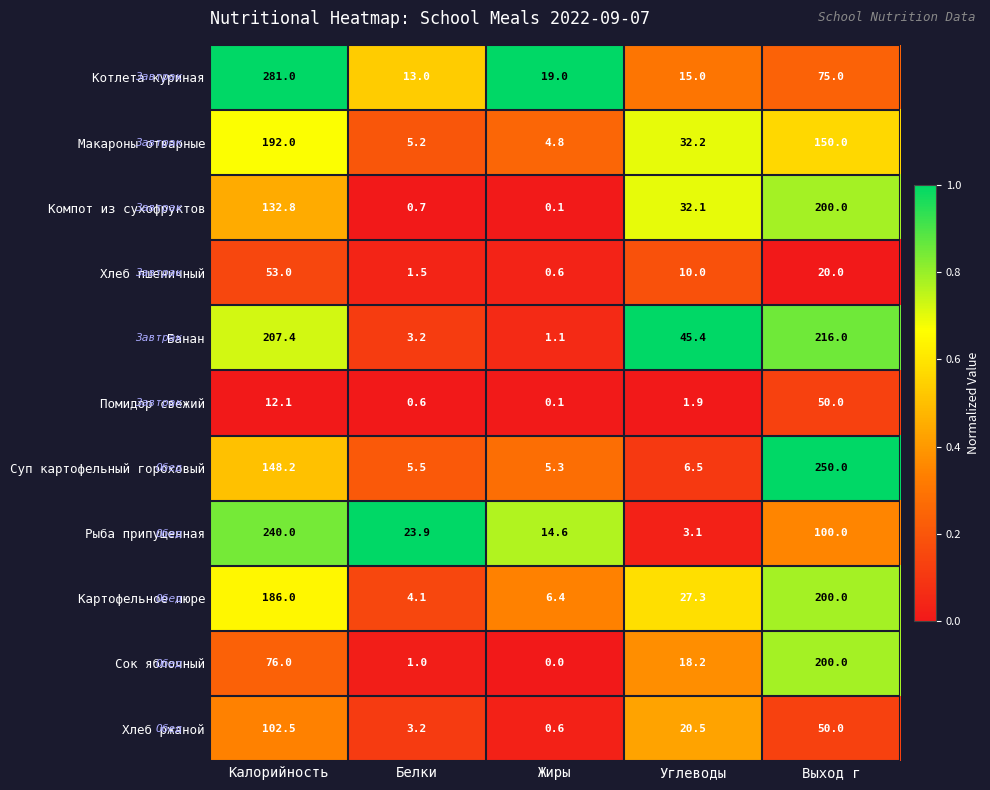

How many categories are shown in the chart?

5